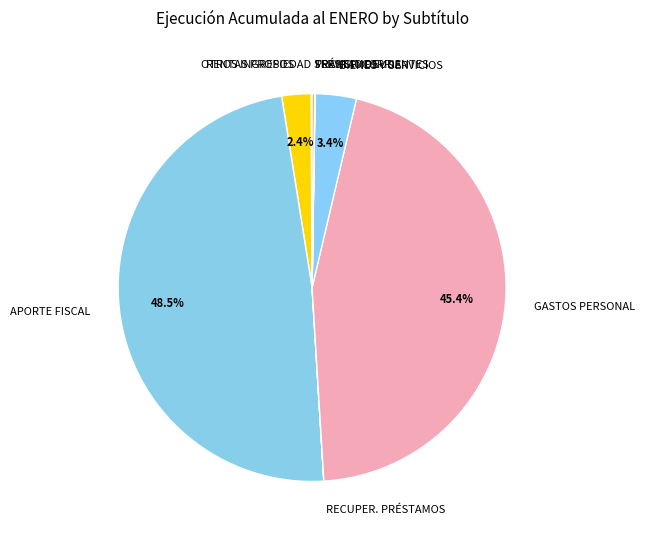

Which has a higher value, BIENES Y SERVICIOS or OTROS INGRESOS?

BIENES Y SERVICIOS